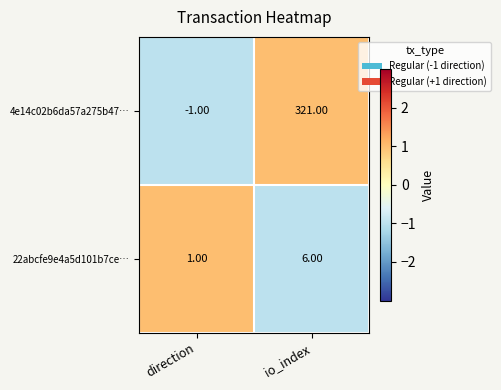

Which series has the widest spread of values?

4e14c02b6da57a275b47…